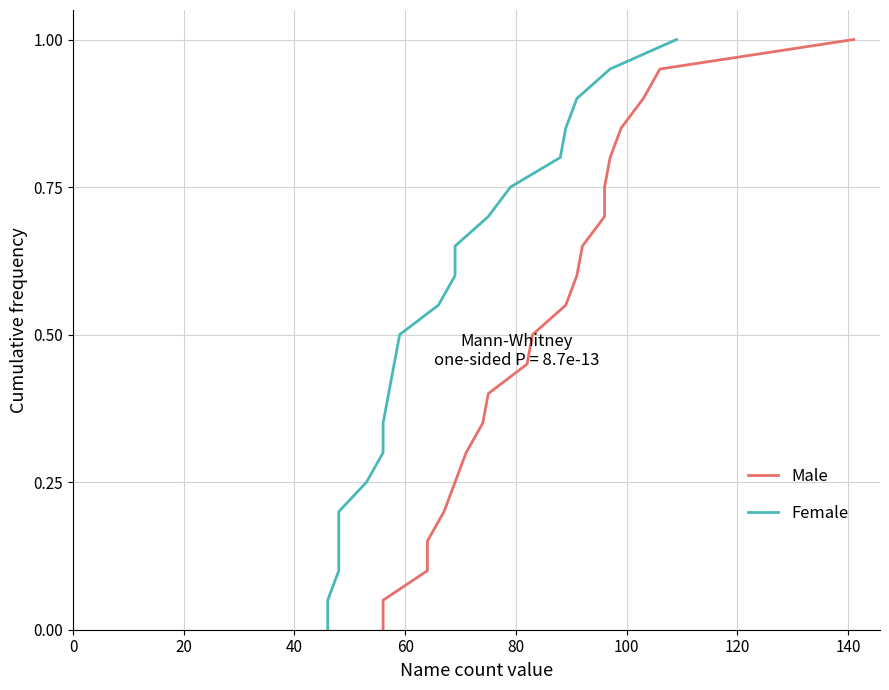

At how many categories does at least one series exceed 0?

20